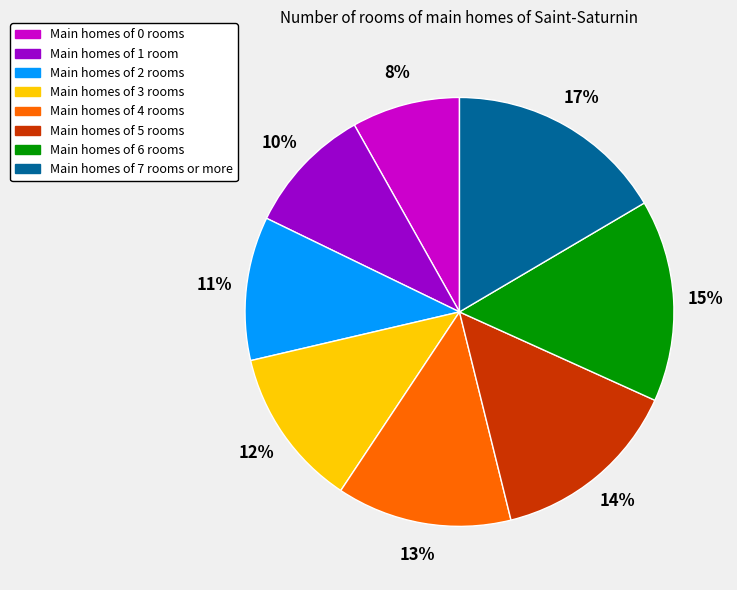

How many segments does this pie chart have?

8